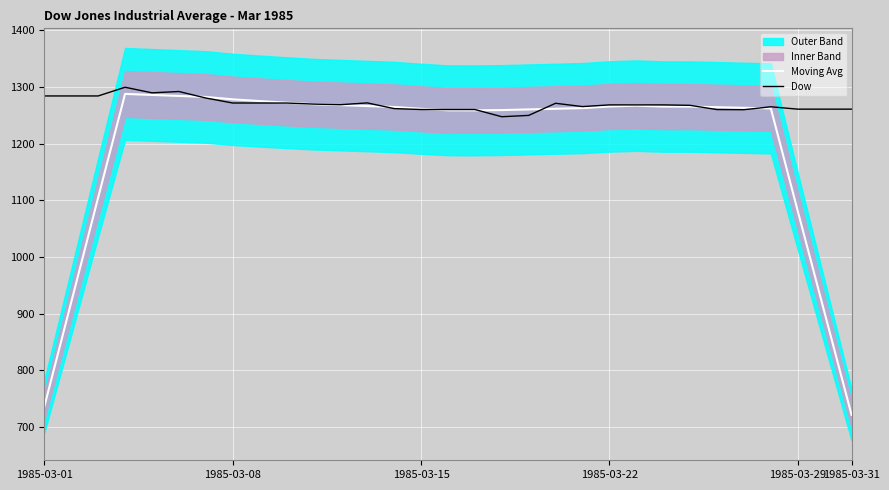

The value of Dow at 1985-03-08 is 1271.5. True or false?

True